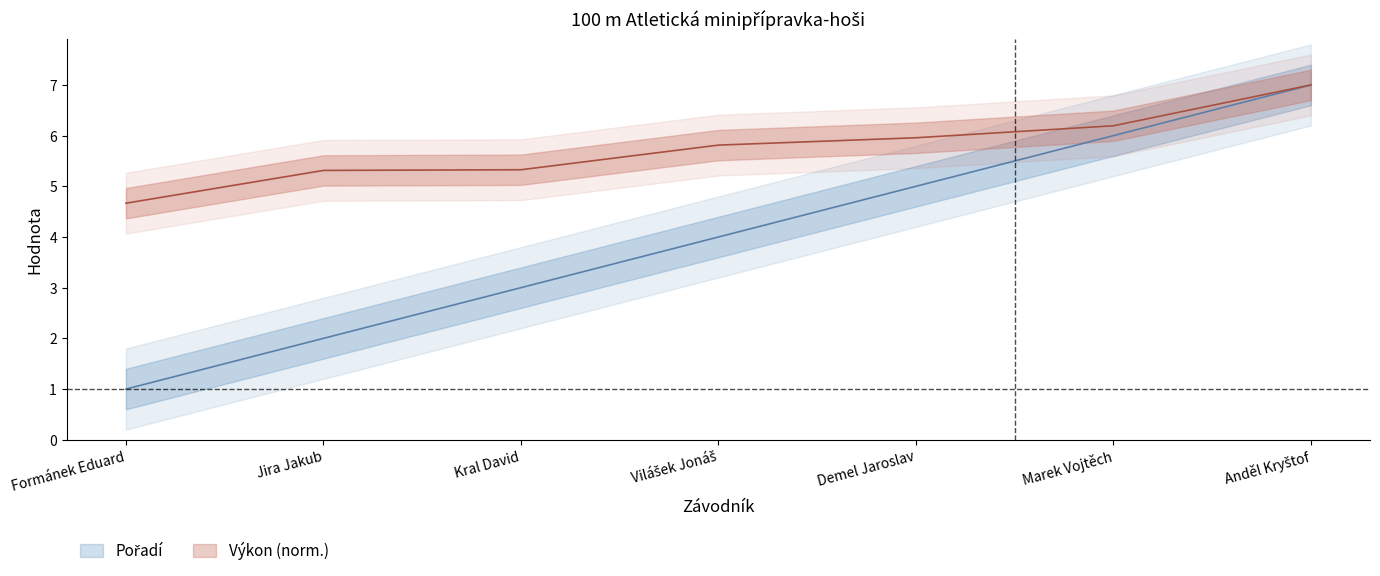

True or false: Pořadí has more than 0 interior local peaks.

False